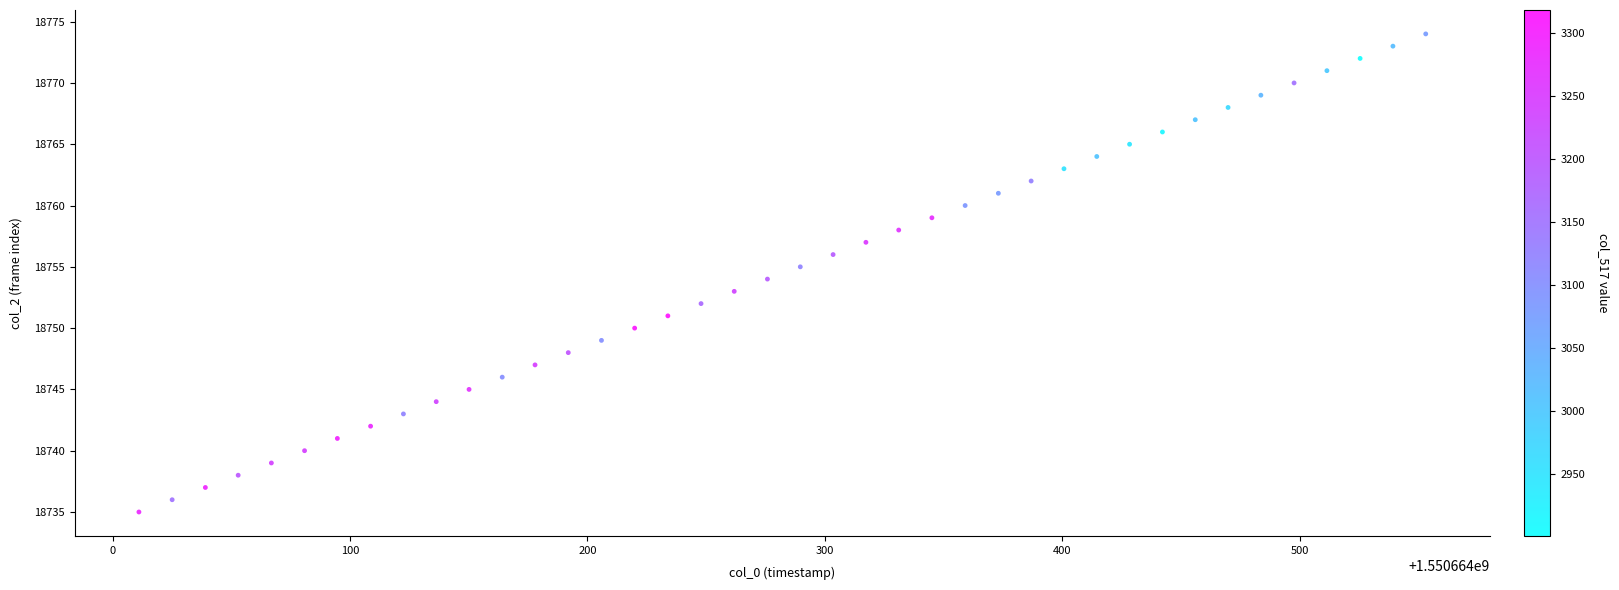

What is the range of Y values (max minus min)?

39